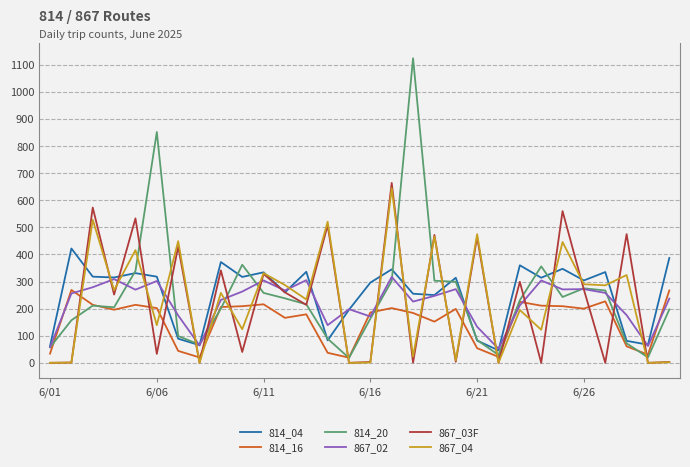

How many interior local valleys does the 814_20 series have?

6